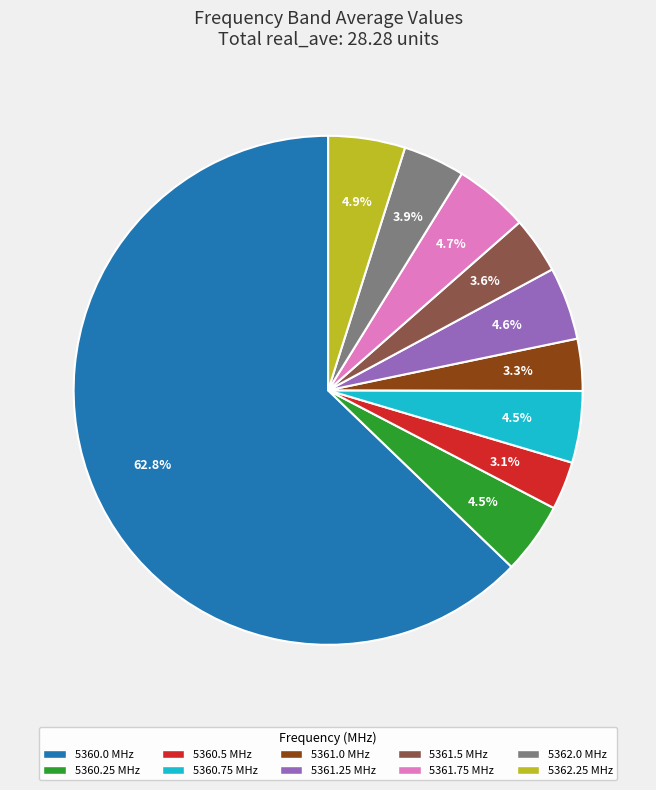

What is the ratio of the value at 5362.25 MHz to the value at 5361.0 MHz?

1.5